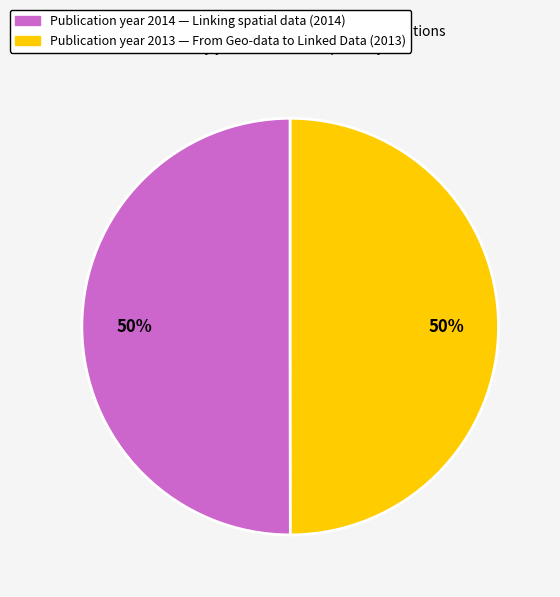

How many segments does this pie chart have?

2